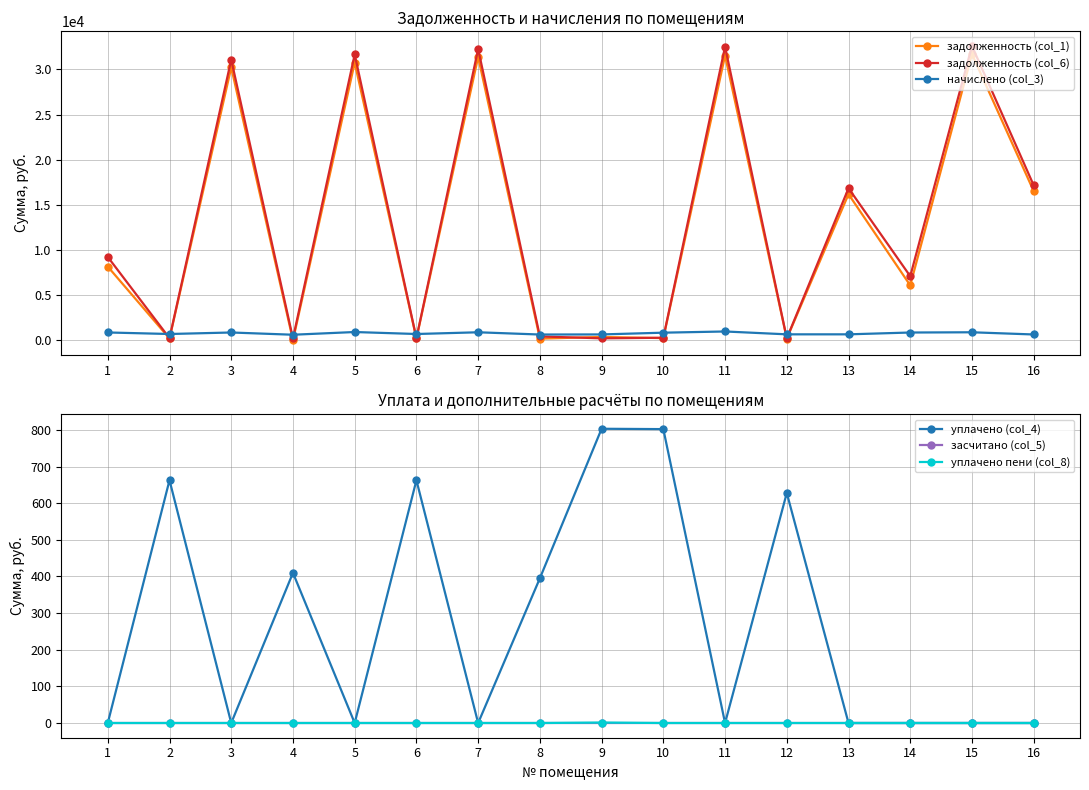

What are all the series names shown in the legend?

задолженность (col_1), задолженность (col_6), начислено (col_3), уплачено (col_4), засчитано (col_5), уплачено пени (col_8)